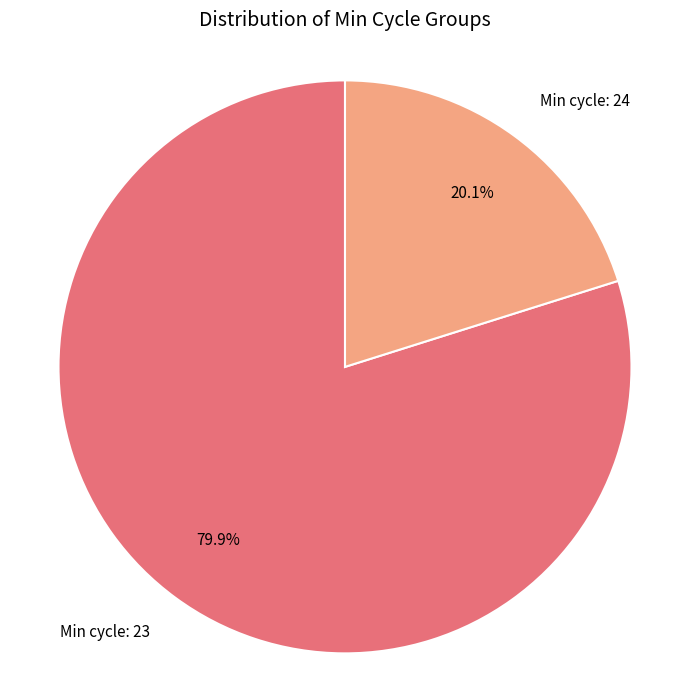

What is the ratio of the value at Min cycle: 23 to the value at Min cycle: 24?

4.0